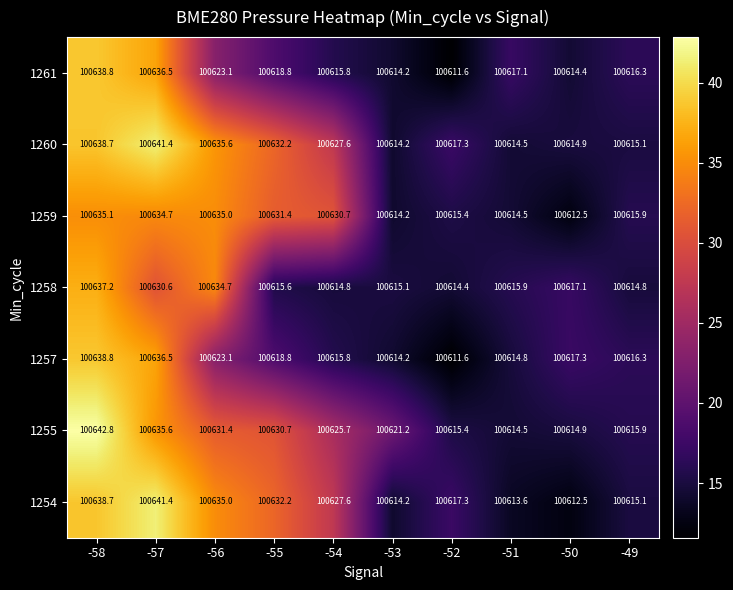

True or false: 1259 has a value of 100615.9 at -49.

True